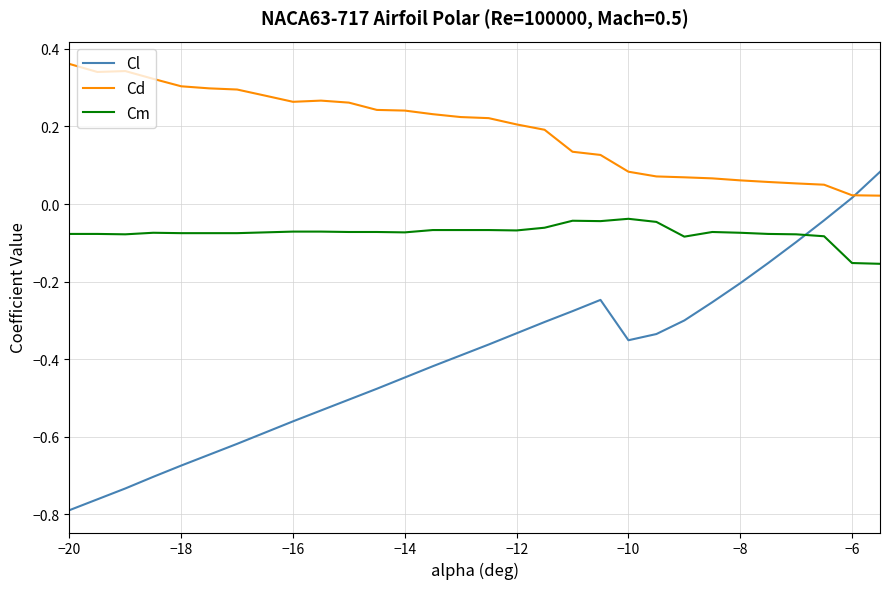

Rank the series by their average value, from highest to lowest.

Cd, Cm, Cl